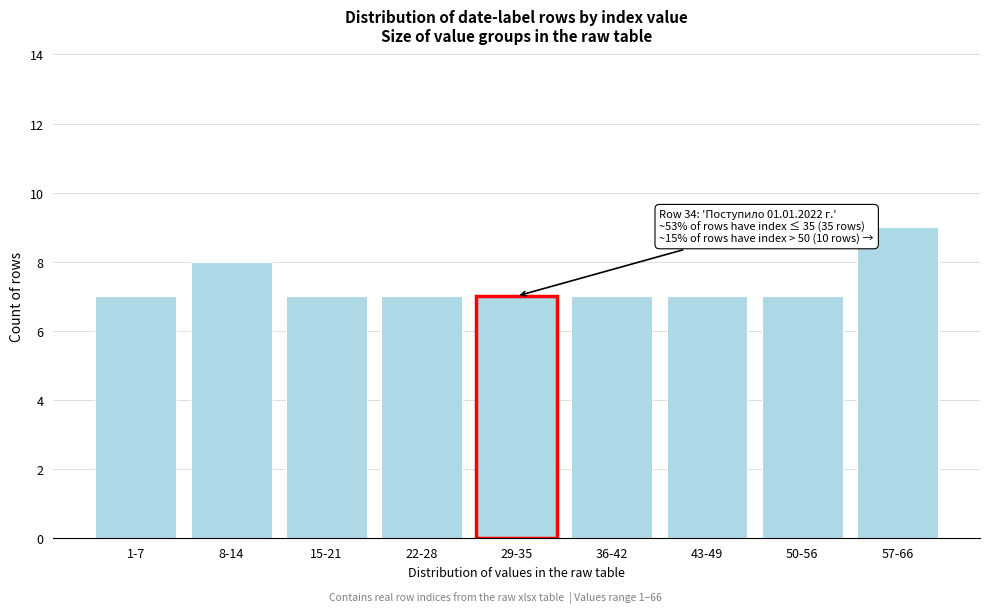

Reading left to right, extract all data points from this chart.

1-7=7	8-14=8	15-21=7	22-28=7	29-35=7	36-42=7	43-49=7	50-56=7	57-66=9